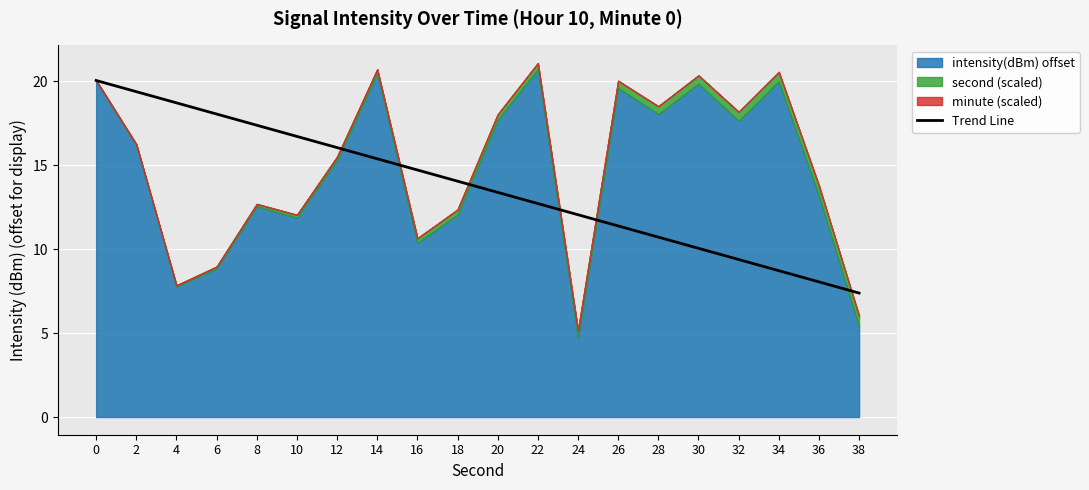

Rank the categories by Trend Line value from highest to lowest.

0, 2, 4, 6, 8, 10, 12, 14, 16, 18, 20, 22, 24, 26, 28, 30, 32, 34, 36, 38